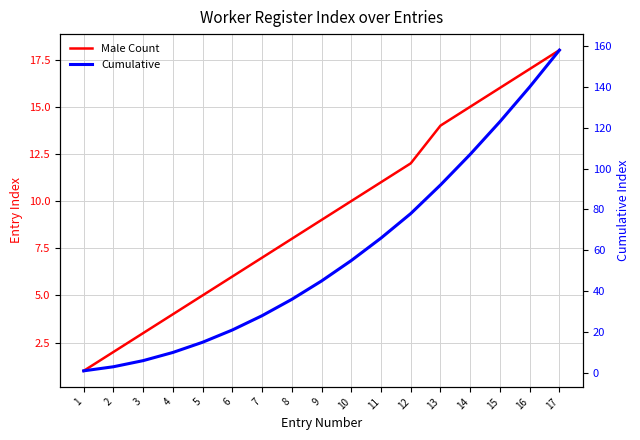

What is the value of the Cumulative point at the 1st from the left?

1